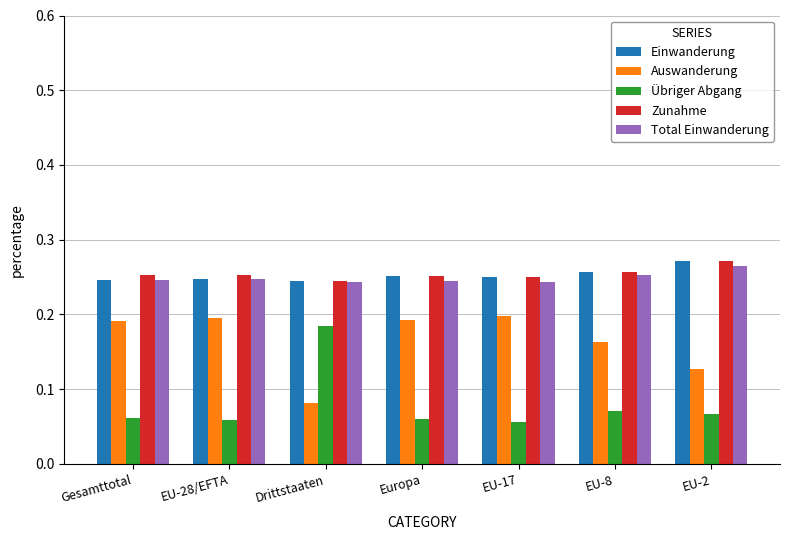

Count the Total Einwanderung values in the range 0 to 1.

7